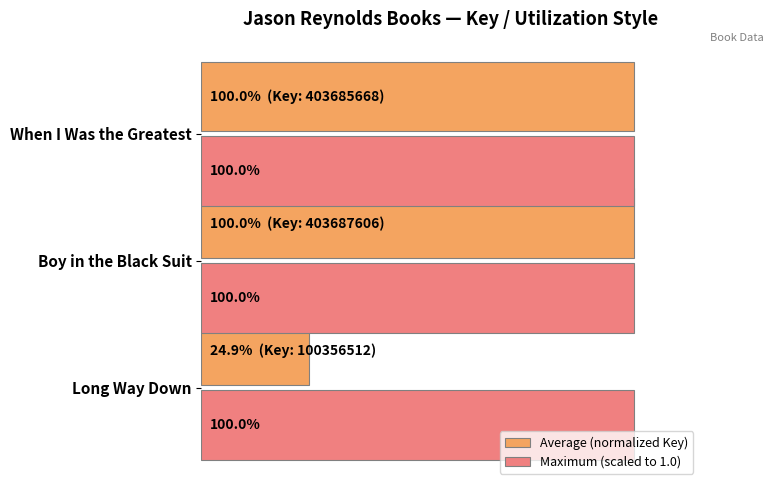

What are all the series names shown in the legend?

Average (normalized Key), Maximum (scaled to 1.0)